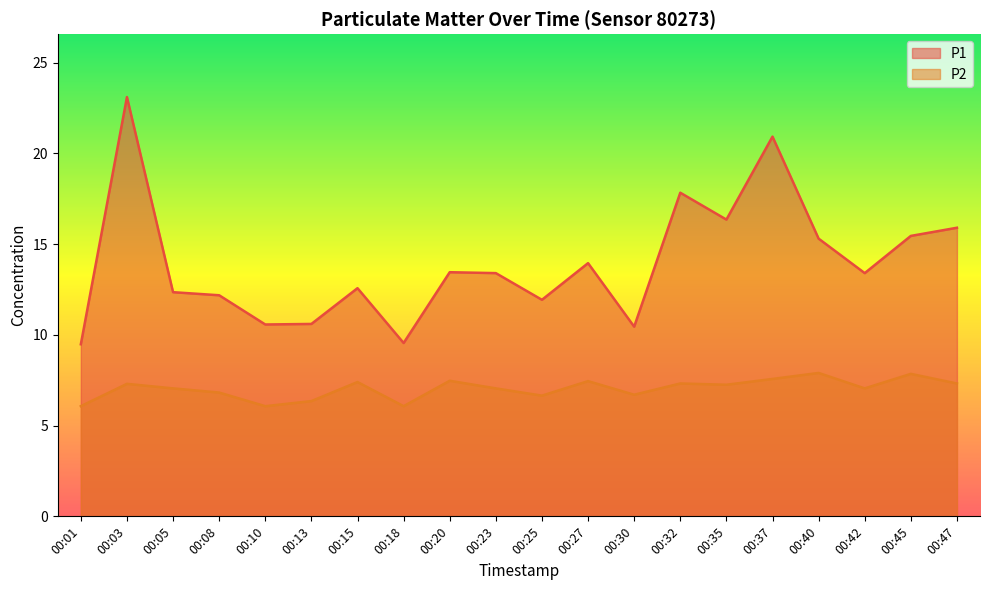

What are all the series names shown in the legend?

P1, P2